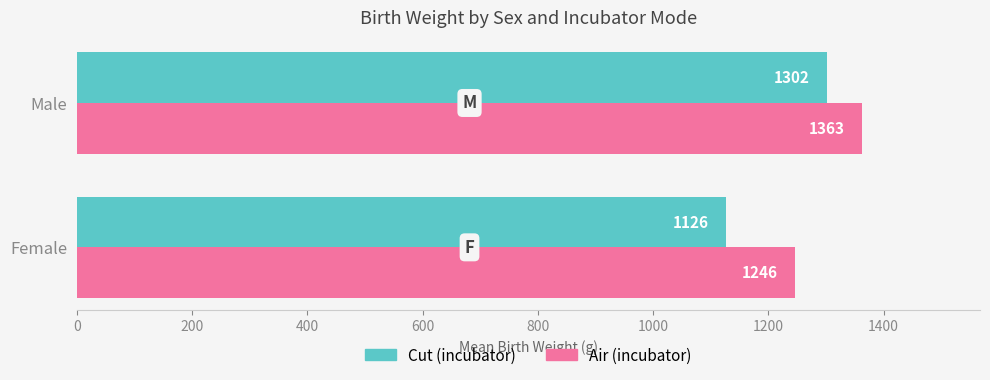

Which series has the largest range (max minus min)?

Cut (incubator)